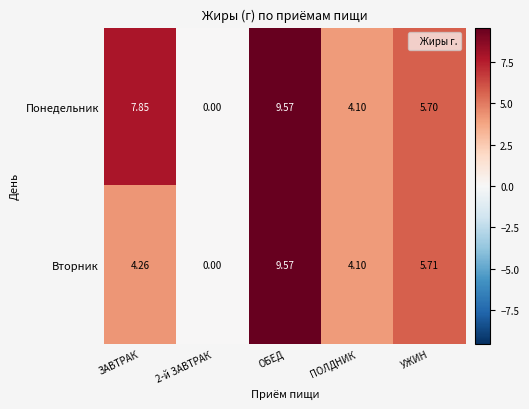

Which series has the largest total across all categories?

Понедельник